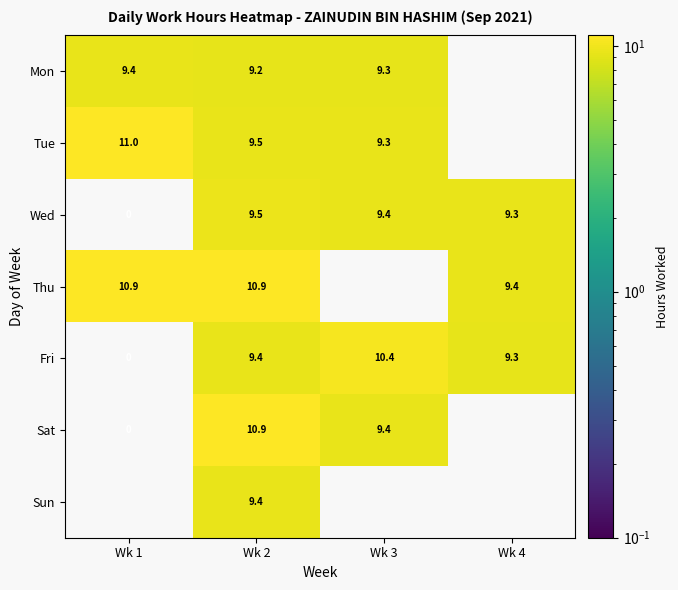

Is the value of Tue at Wk 1 greater than the value of Mon at Wk 3?

Yes